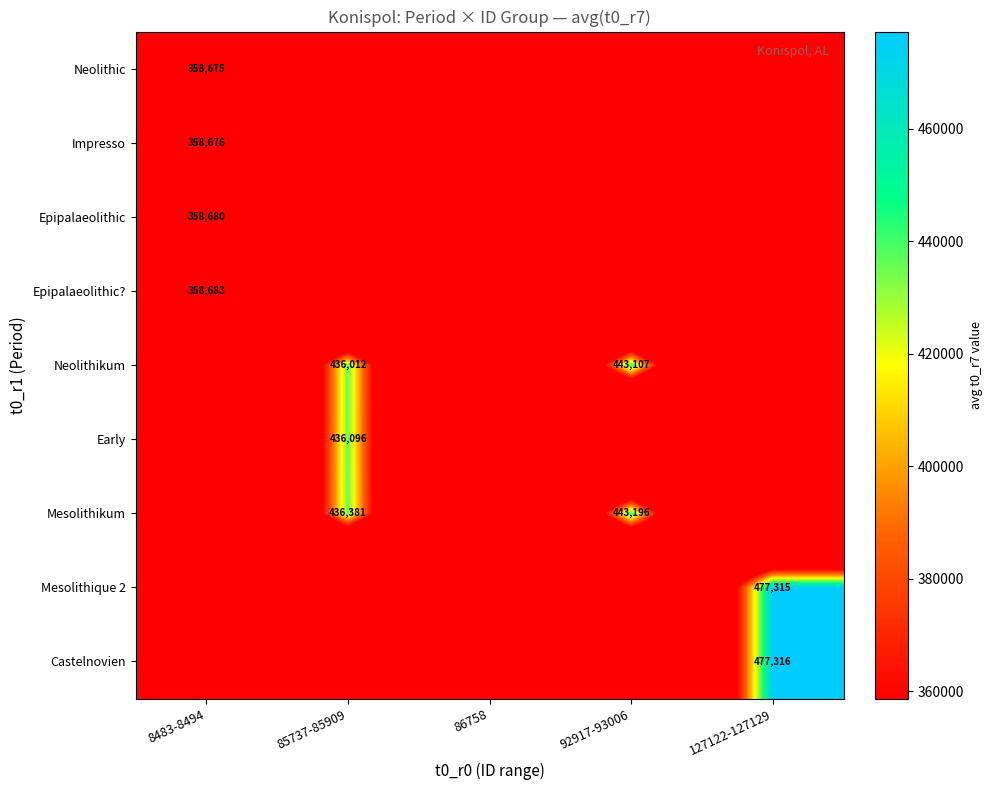

At how many categories does at least one series exceed 351690?

4